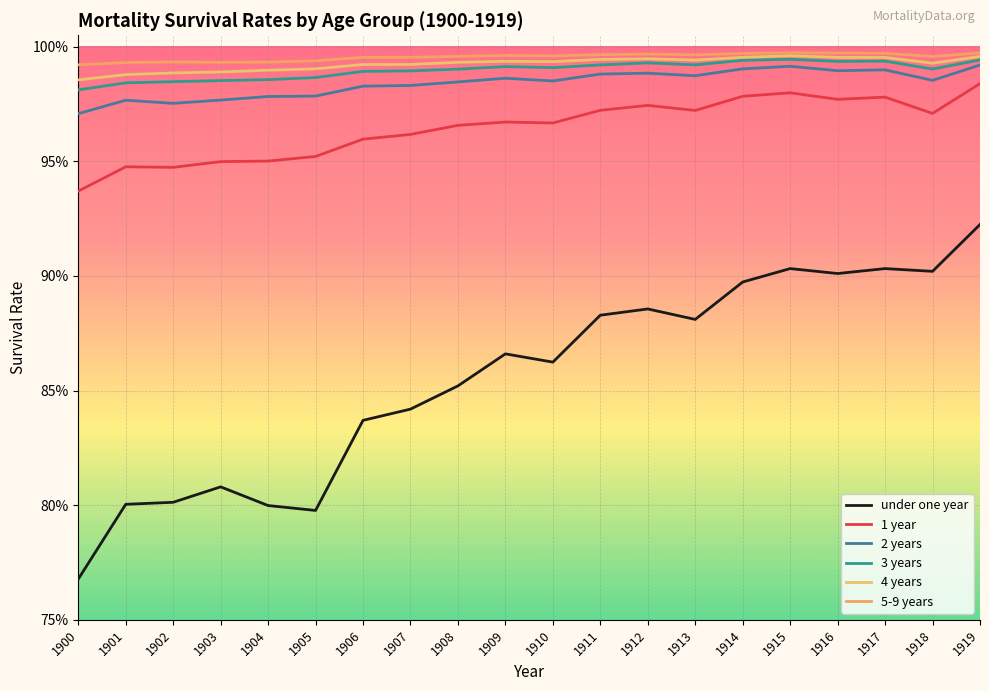

Reading left to right, what are all the values shown in this chart?

under one year: 1900=0.8	1901=0.8	1902=0.8	1903=0.8	1904=0.8	1905=0.8	1906=0.8	1907=0.8	1908=0.9	1909=0.9	1910=0.9	1911=0.9	1912=0.9	1913=0.9	1914=0.9	1915=0.9	1916=0.9	1917=0.9	1918=0.9	1919=0.9
1 year: 1900=0.9	1901=0.9	1902=0.9	1903=0.9	1904=1.0	1905=1.0	1906=1.0	1907=1.0	1908=1.0	1909=1.0	1910=1.0	1911=1.0	1912=1.0	1913=1.0	1914=1.0	1915=1.0	1916=1.0	1917=1.0	1918=1.0	1919=1.0
2 years: 1900=1.0	1901=1.0	1902=1.0	1903=1.0	1904=1.0	1905=1.0	1906=1.0	1907=1.0	1908=1.0	1909=1.0	1910=1.0	1911=1.0	1912=1.0	1913=1.0	1914=1.0	1915=1.0	1916=1.0	1917=1.0	1918=1.0	1919=1.0
3 years: 1900=1.0	1901=1.0	1902=1.0	1903=1.0	1904=1.0	1905=1.0	1906=1.0	1907=1.0	1908=1.0	1909=1.0	1910=1.0	1911=1.0	1912=1.0	1913=1.0	1914=1.0	1915=1.0	1916=1.0	1917=1.0	1918=1.0	1919=1.0
4 years: 1900=1.0	1901=1.0	1902=1.0	1903=1.0	1904=1.0	1905=1.0	1906=1.0	1907=1.0	1908=1.0	1909=1.0	1910=1.0	1911=1.0	1912=1.0	1913=1.0	1914=1.0	1915=1.0	1916=1.0	1917=1.0	1918=1.0	1919=1.0
5-9 years: 1900=1.0	1901=1.0	1902=1.0	1903=1.0	1904=1.0	1905=1.0	1906=1.0	1907=1.0	1908=1.0	1909=1.0	1910=1.0	1911=1.0	1912=1.0	1913=1.0	1914=1.0	1915=1.0	1916=1.0	1917=1.0	1918=1.0	1919=1.0